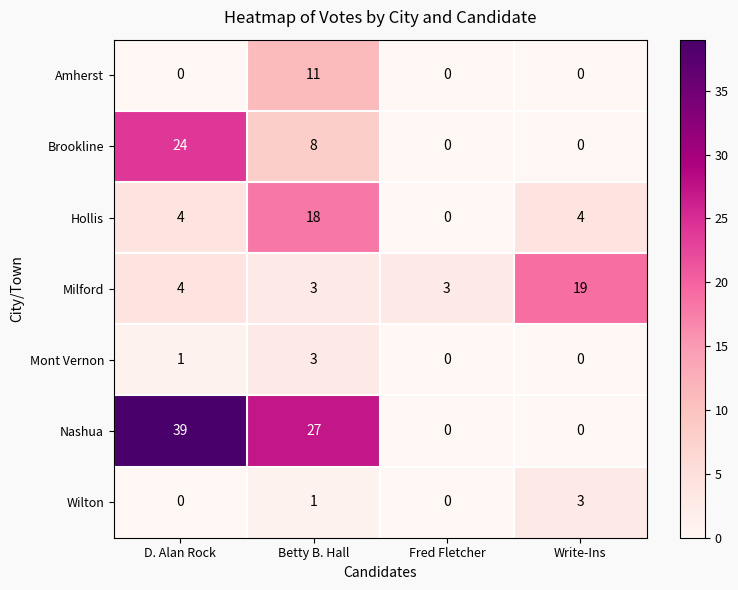

Which series has the largest total across all categories?

Nashua